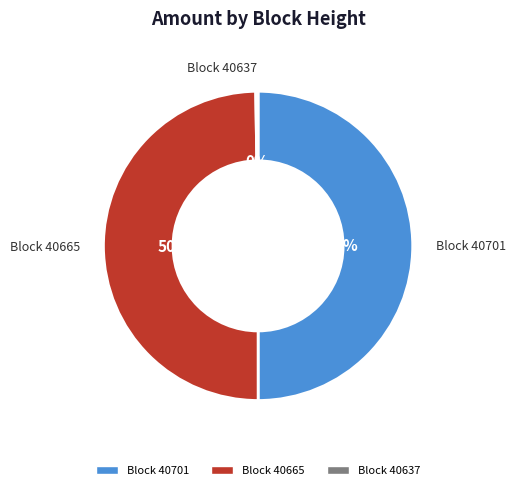

To the nearest percent, what is the difference between the largest and smallest slice percentages?

50%